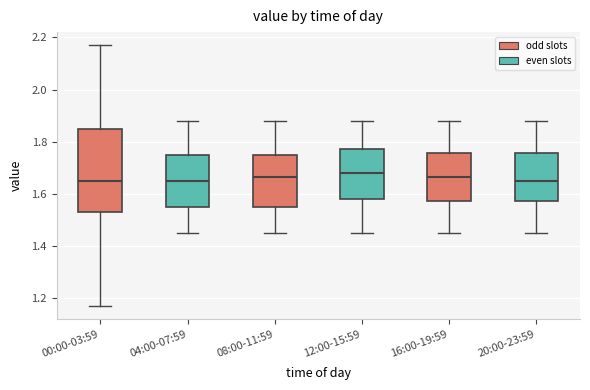

Reading left to right, read every box against the y-axis: the position of its median line, the range the box covers, and the ends of its whiskers. The values are not printed on the chart, so give them approximately, as read against the axis.

00:00-03:59: median 1.66, box 1.54 to 1.86, whiskers 1.18 to 2.18
04:00-07:59: median 1.66, box 1.56 to 1.76, whiskers 1.46 to 1.88
08:00-11:59: median 1.66, box 1.56 to 1.76, whiskers 1.46 to 1.88
12:00-15:59: median 1.68, box 1.58 to 1.78, whiskers 1.46 to 1.88
16:00-19:59: median 1.66, box 1.58 to 1.76, whiskers 1.46 to 1.88
20:00-23:59: median 1.66, box 1.58 to 1.76, whiskers 1.46 to 1.88